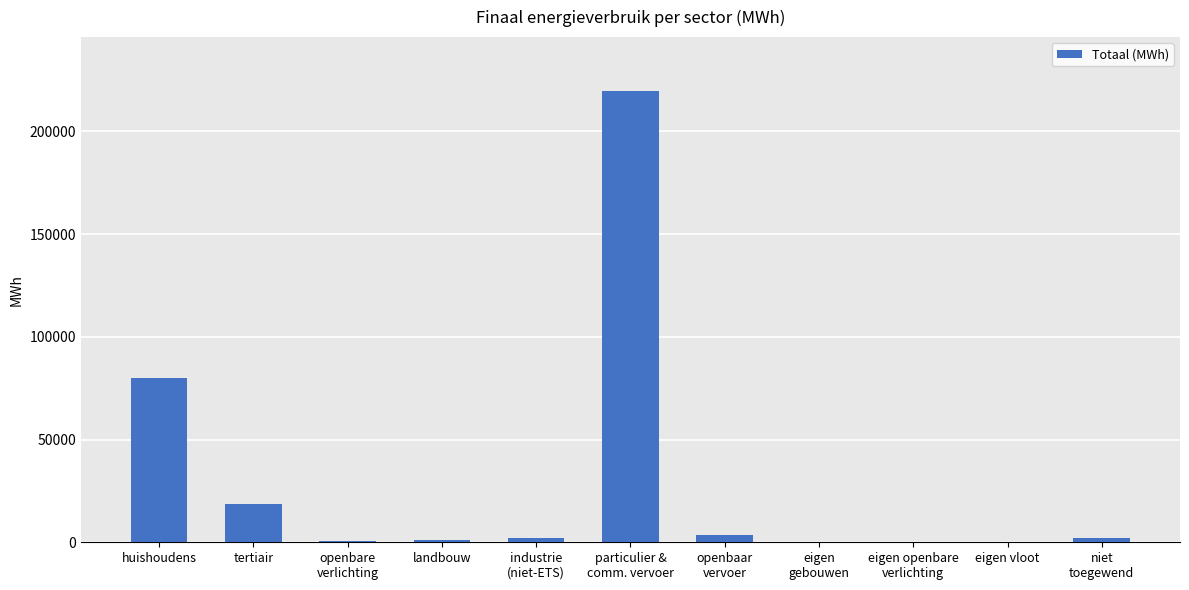

What is the maximum value shown in the chart?

219485.6